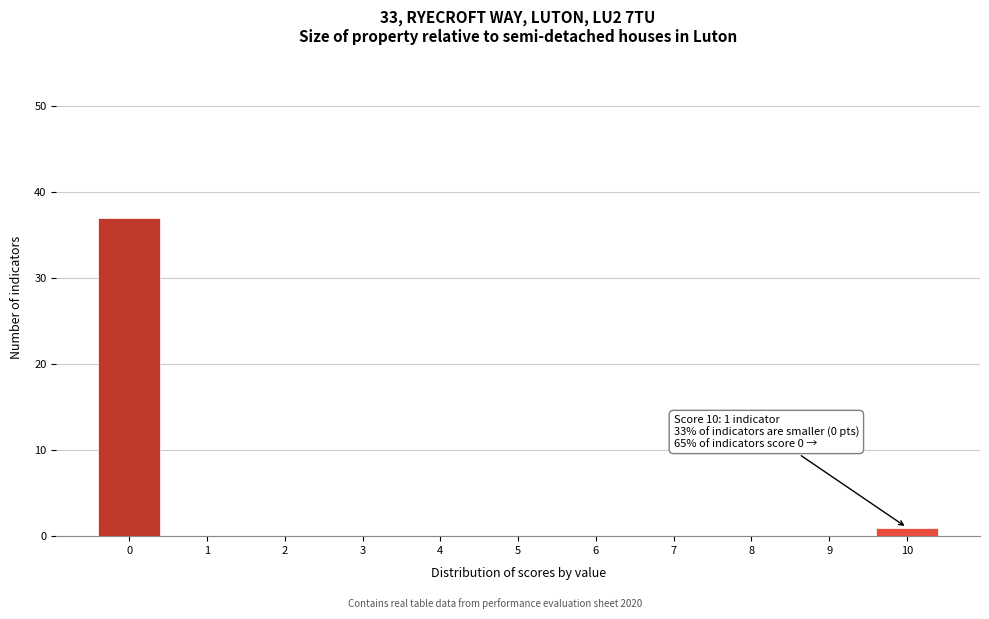

Over which range of the x-axis is the bar tallest?

-0.5 to 0.5